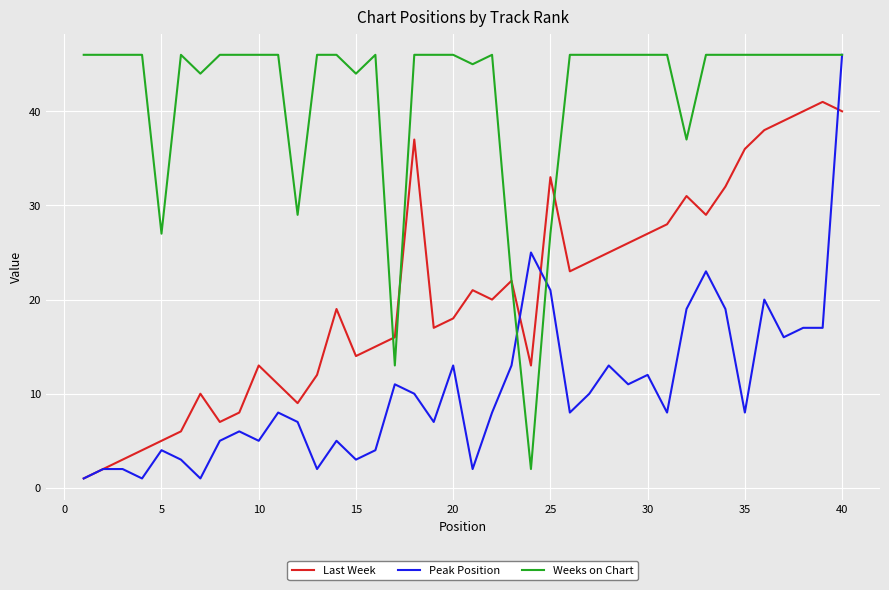

Is it true that Last Week equals 36 at 35?

True